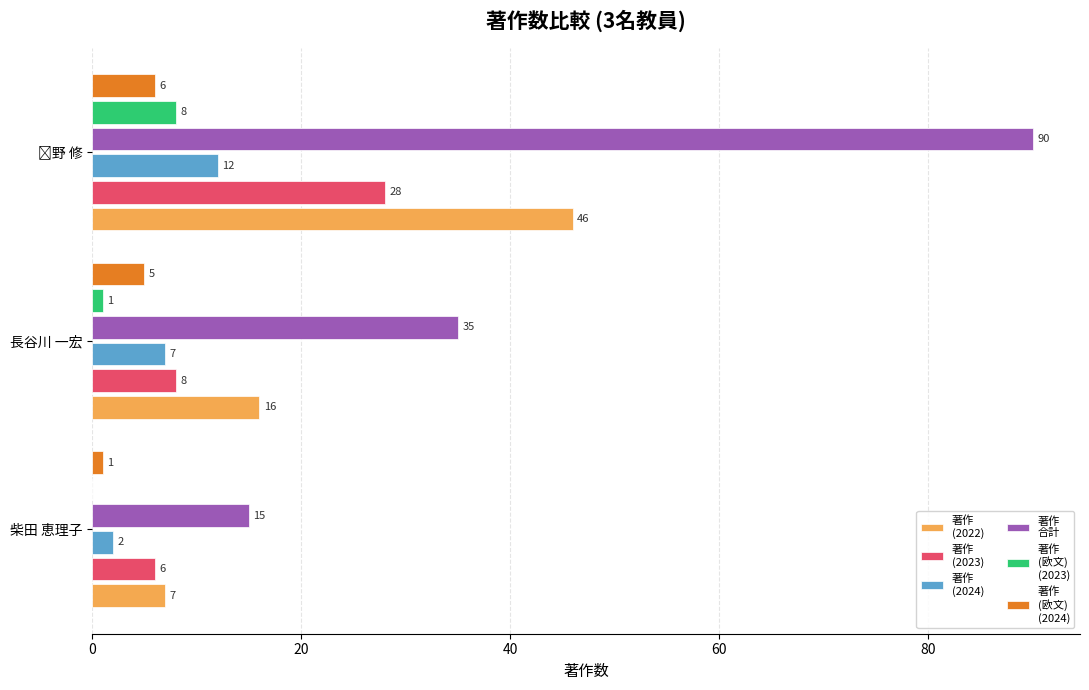

What is the total value across all series at 柴田 恵理子?

31